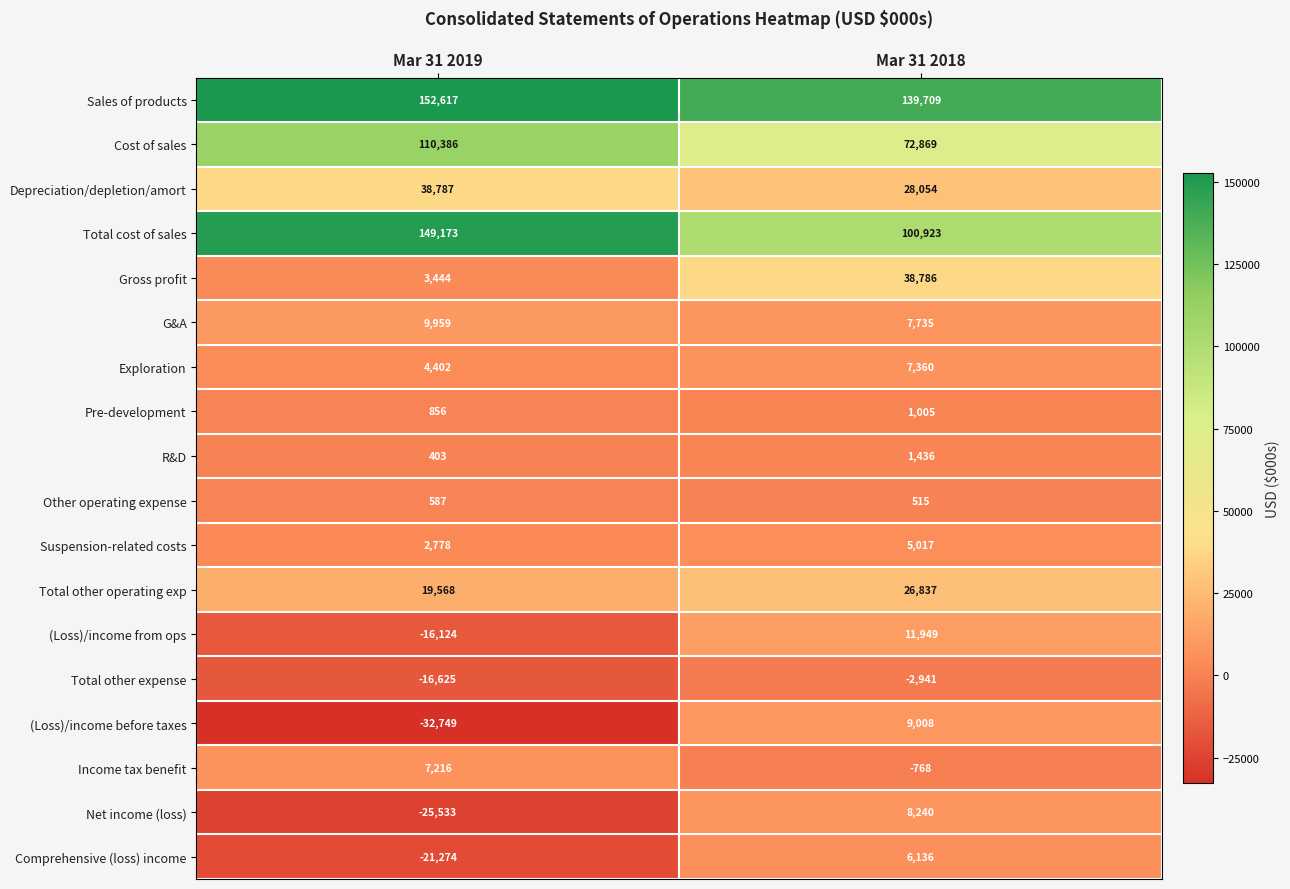

What is the spread (max minus min) of values at Mar 31 2019?

185366